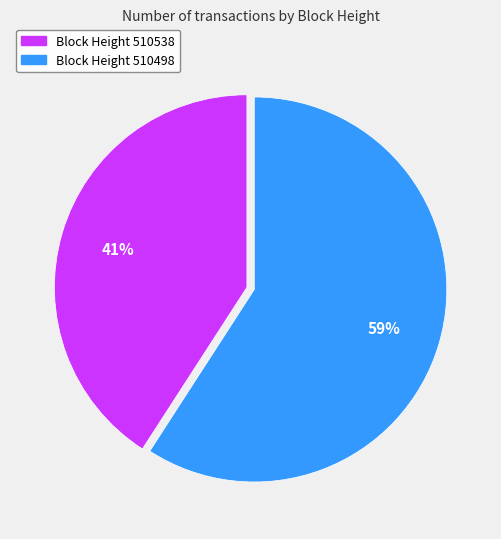

How many slices are in this pie chart?

2